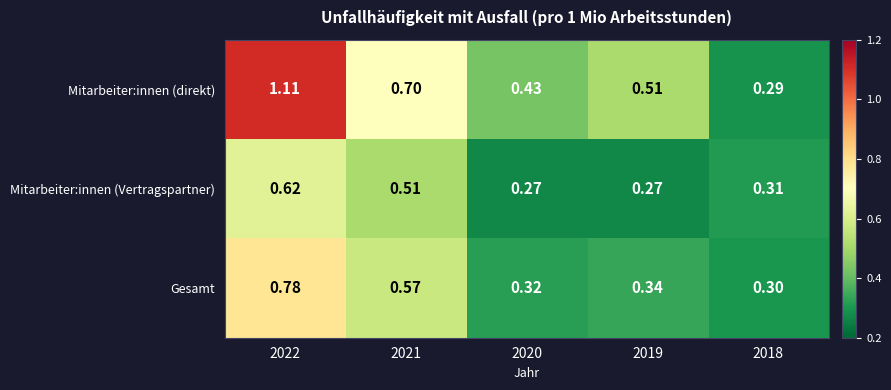

List the series in order of their overall mean, lowest first.

Mitarbeiter:innen (Vertragspartner), Gesamt, Mitarbeiter:innen (direkt)